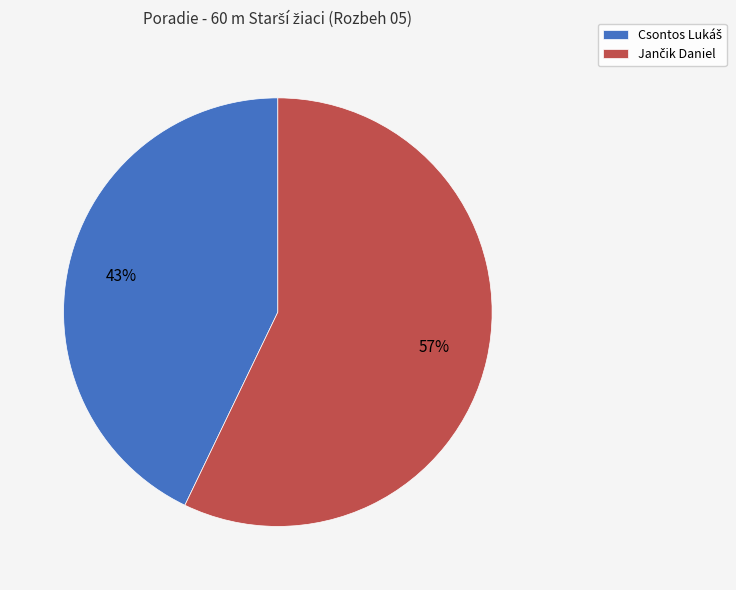

Is there any slice that represents more than half of the pie?

Yes